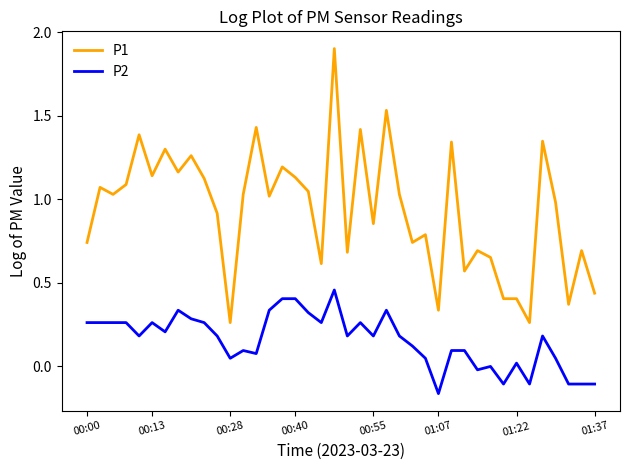

Which series has the largest range (max minus min)?

P1